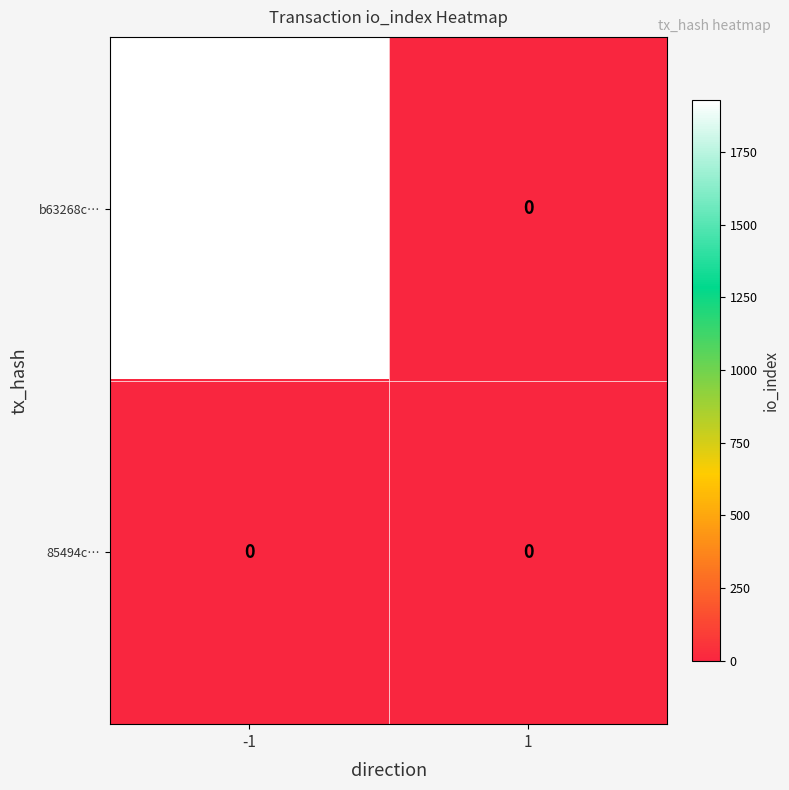

Rank the series by their average value, from lowest to highest.

85494c…, b63268c…